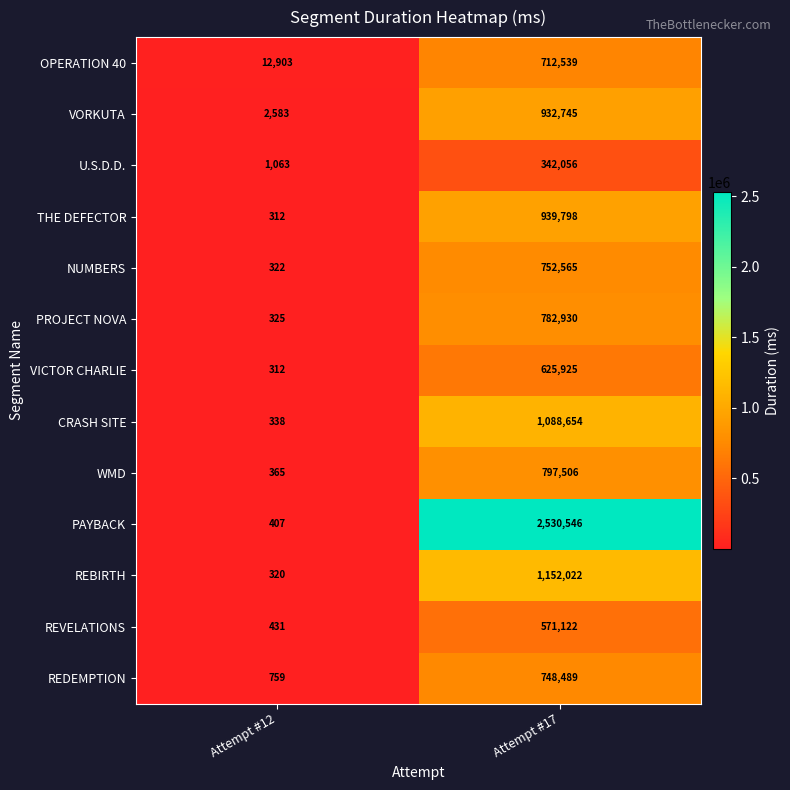

The value of PROJECT NOVA at Attempt #12 is 547. True or false?

False